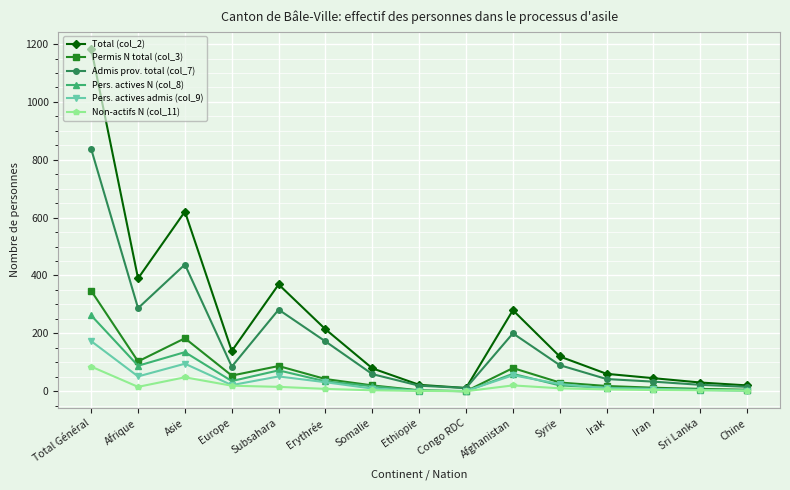

Is this an area chart (filled region under the line)?

No